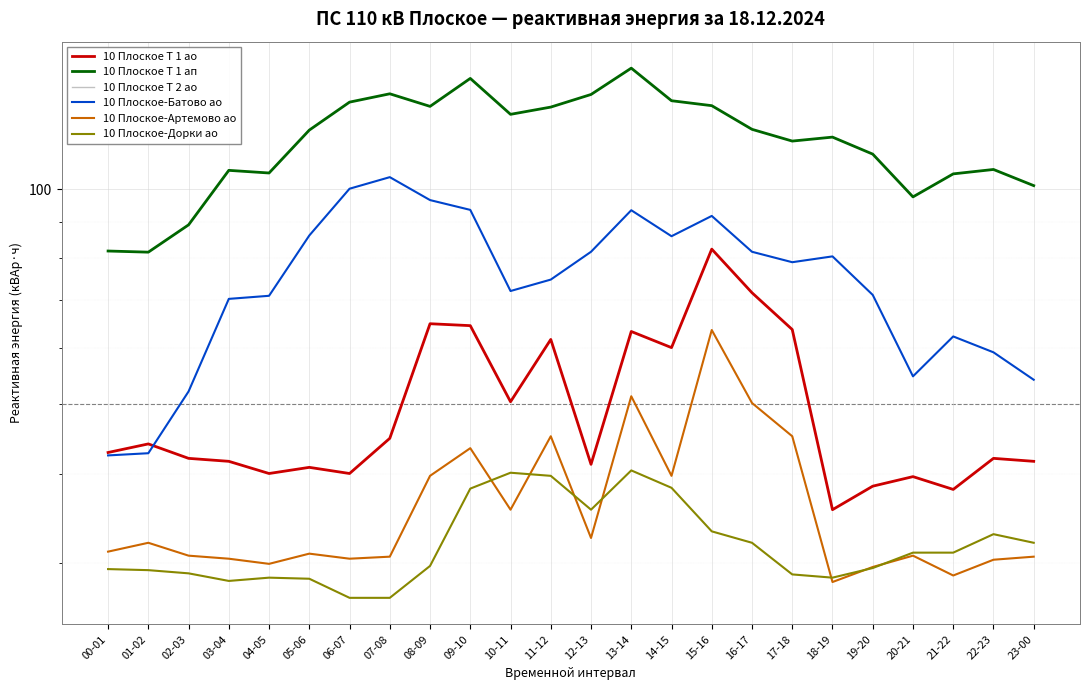

True or false: 10 Плоское Т 1 ап has more than 2 interior local peaks.

True